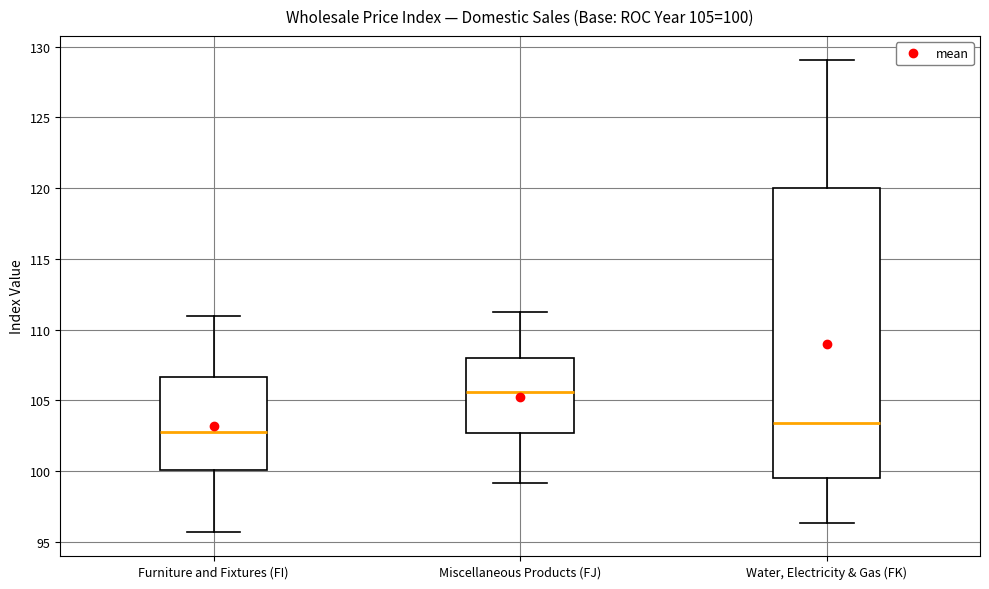

Which box's median line is the lowest?

Furniture and Fixtures (FI)